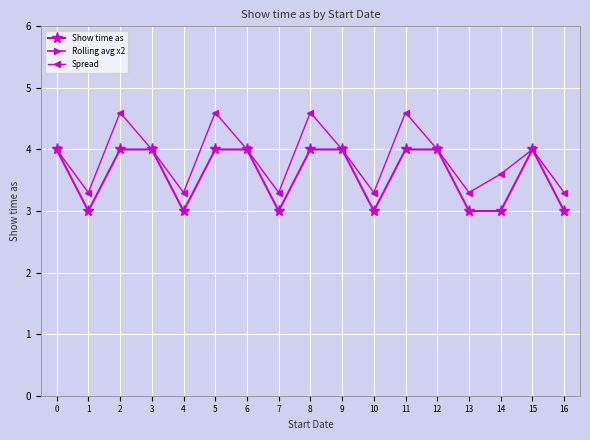

Rank the categories by Spread value from lowest to highest.

1, 4, 7, 10, 13, 16, 14, 0, 3, 6, 9, 12, 15, 2, 5, 8, 11